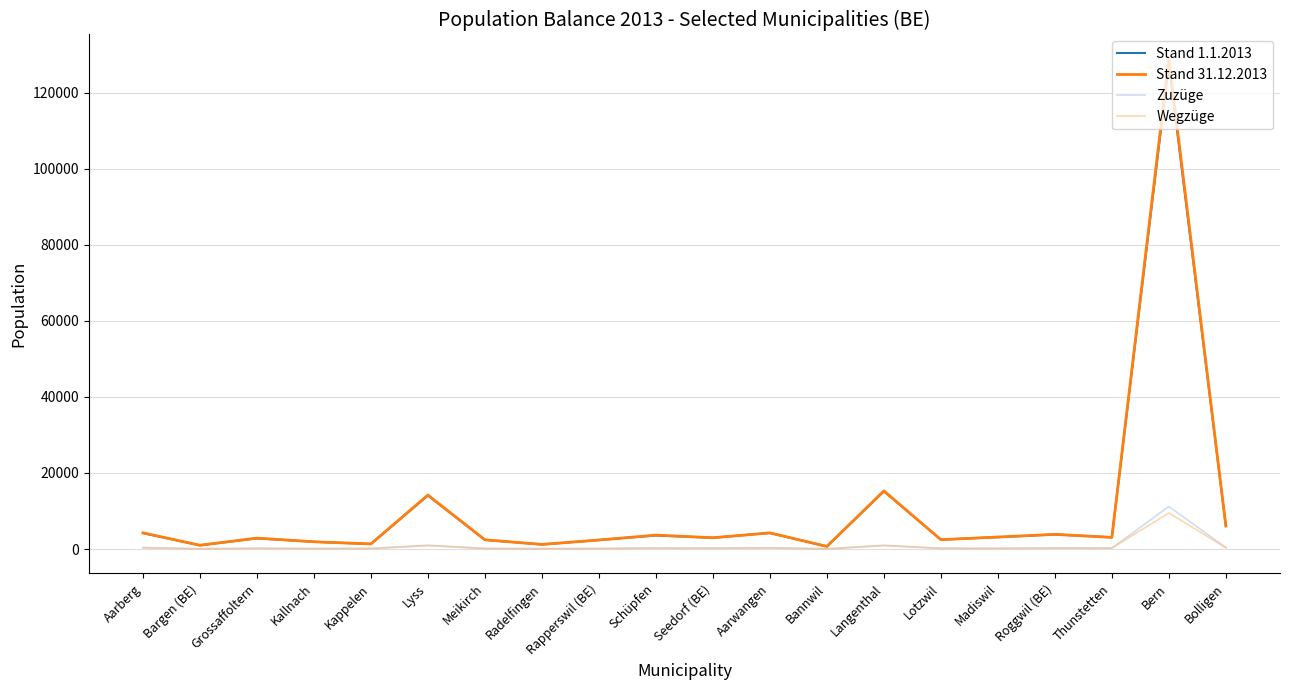

What is the spread (max minus min) of values at Madiswil?

3002